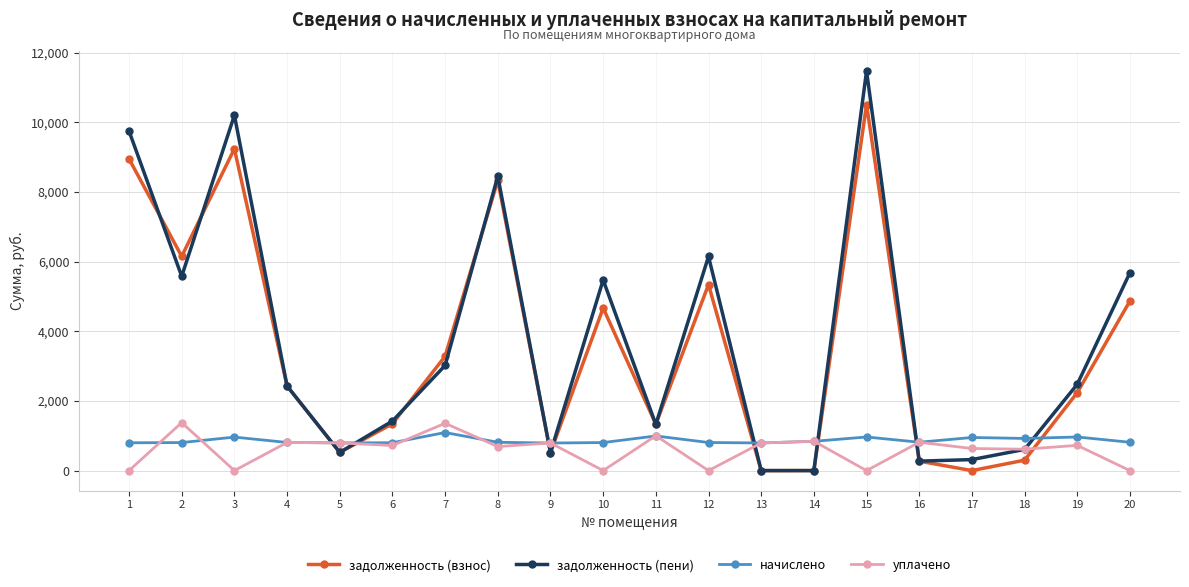

Which series has the largest total across all categories?

задолженность (пени)